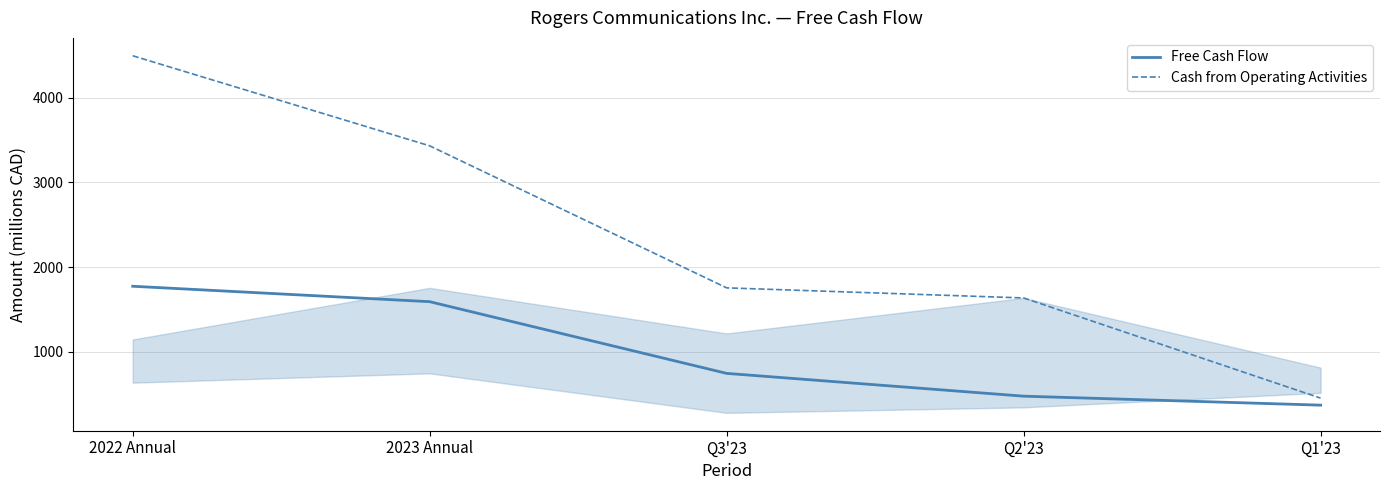

What is the sum of all Cash from Operating Activities values?

11765